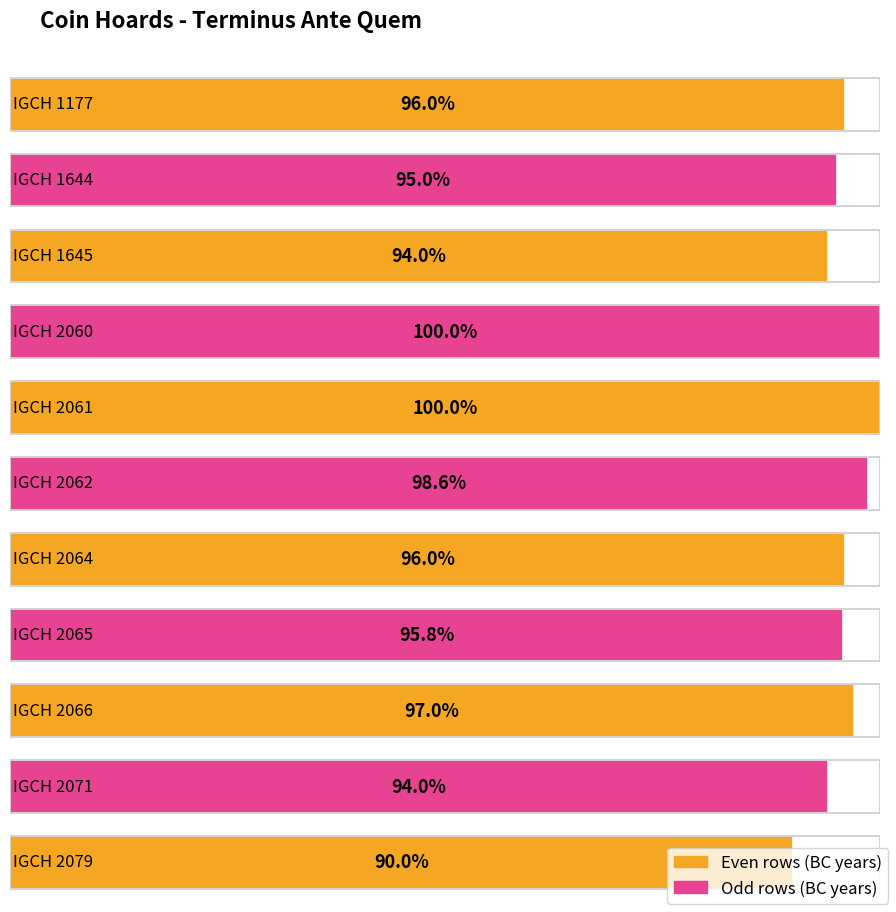

How many values are between -493 and -470?

8